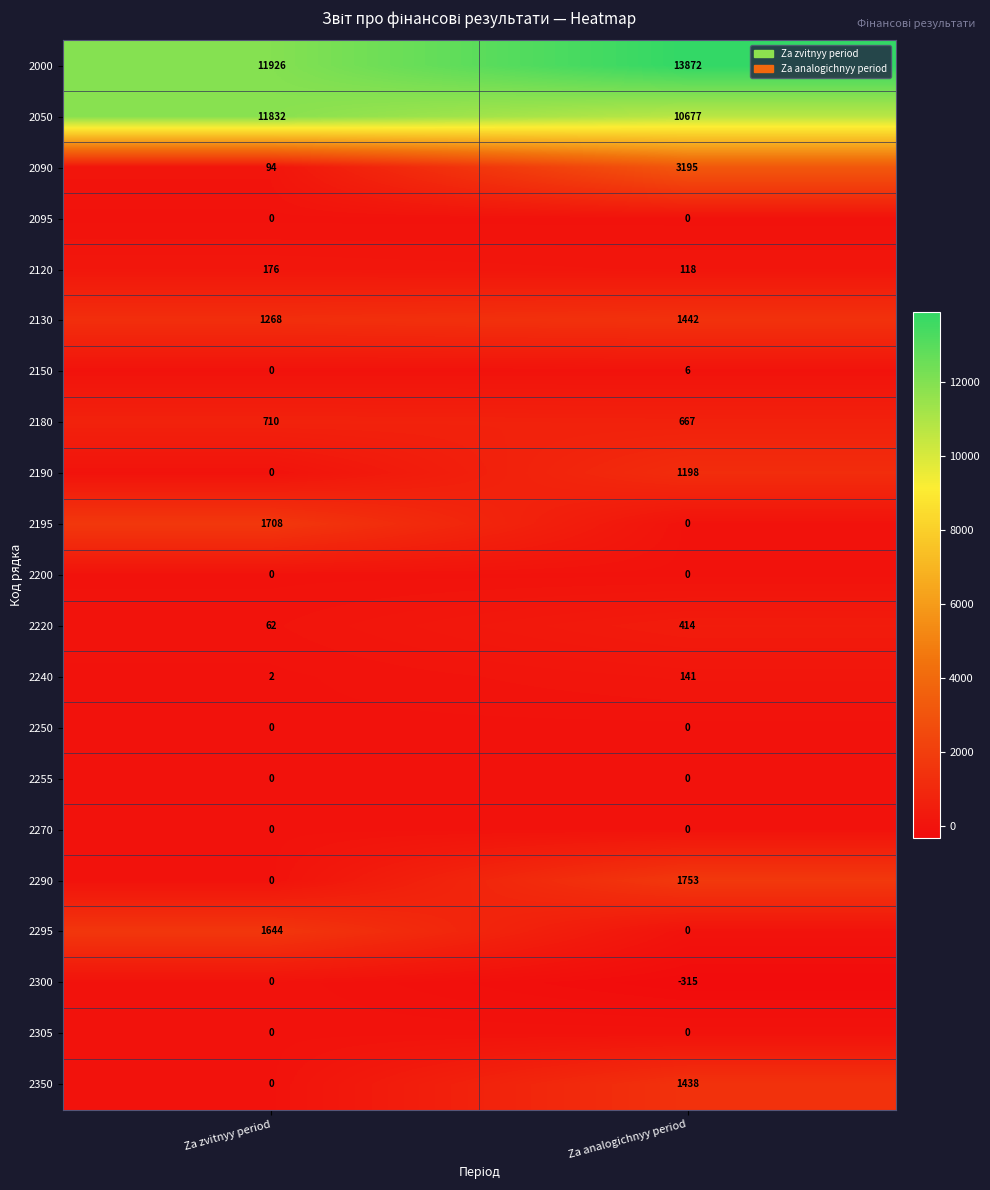

Which series has the largest total across all categories?

2000